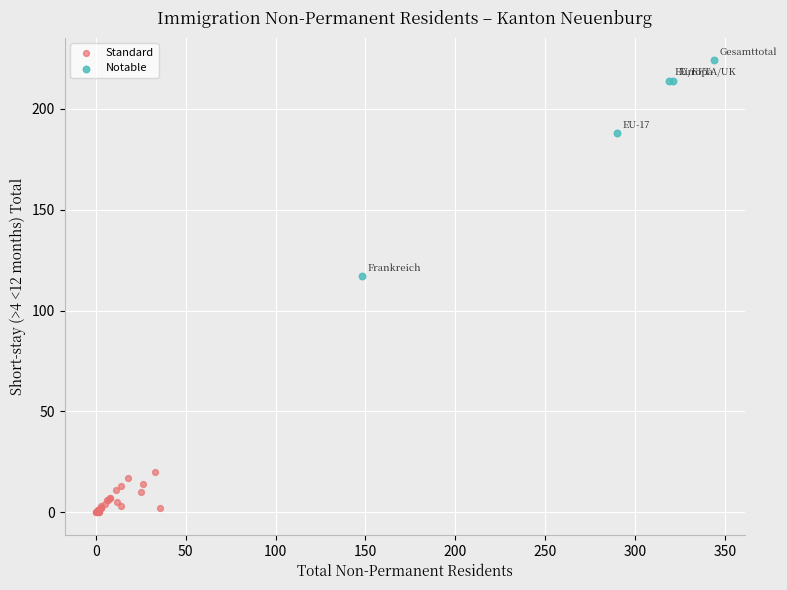

What are all the series names shown in the legend?

Standard, Notable